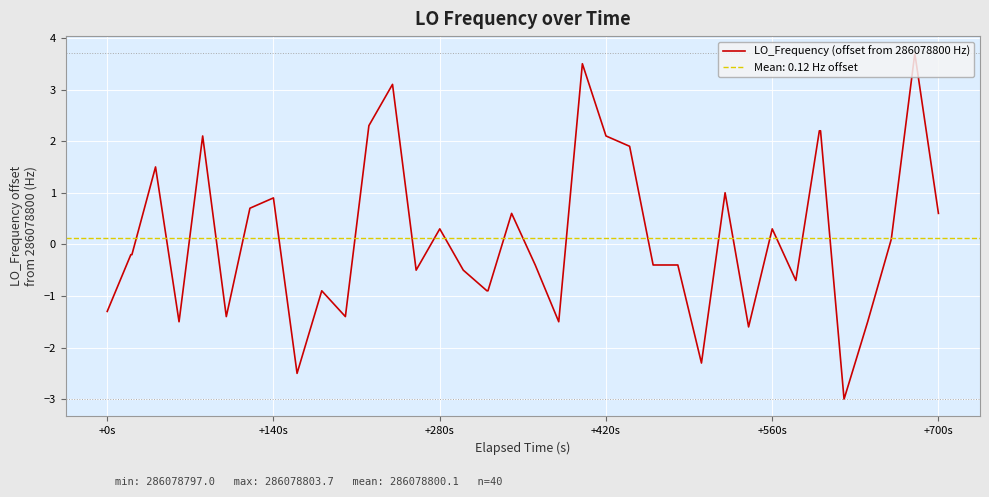

How many categories are shown in the chart?

40